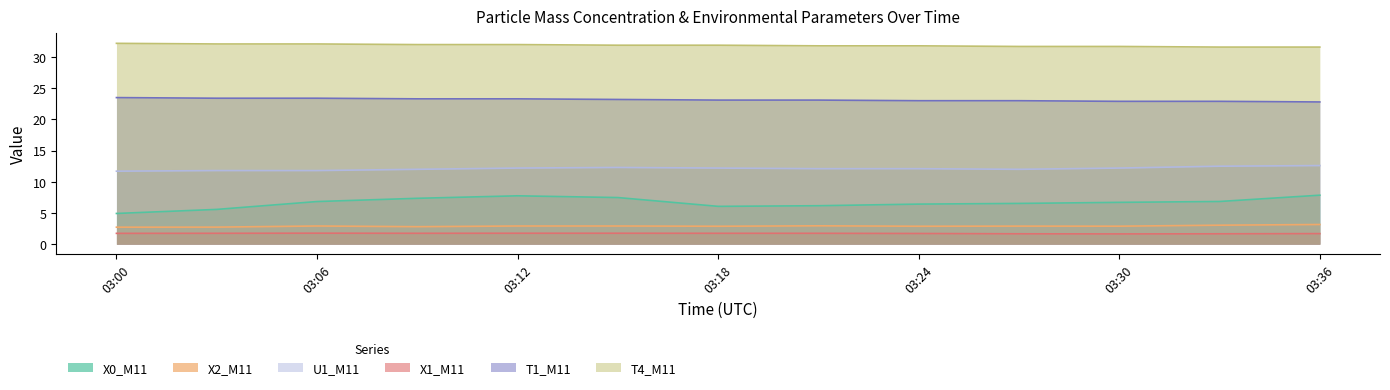

What is the minimum value for X1_M11?

1.6